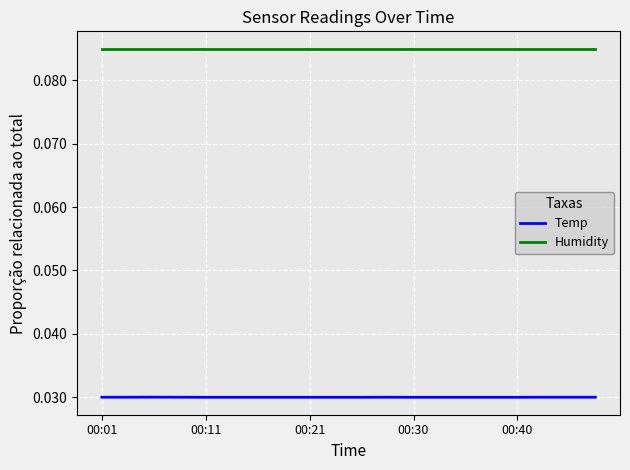

At how many categories does at least one series exceed 0?

20